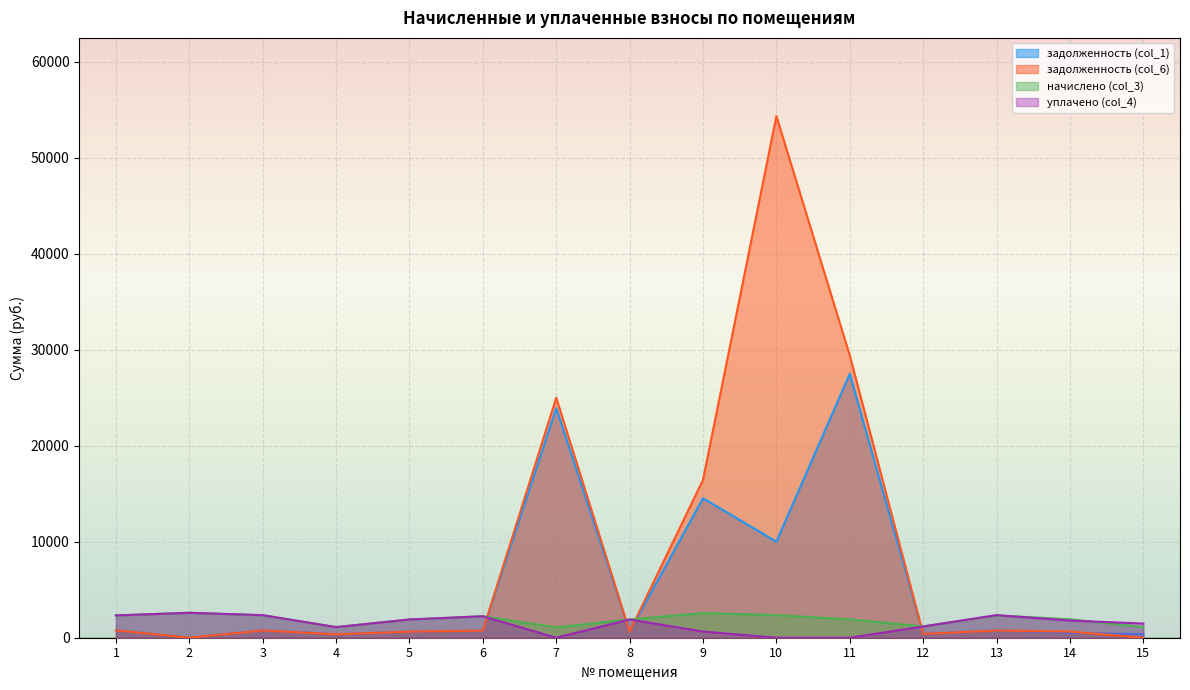

What is the highest value of the уплачено (col_4) series?

2595.7